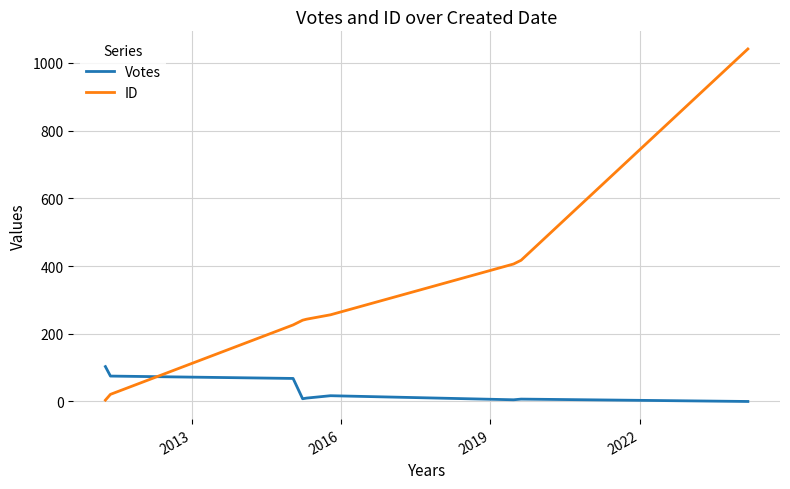

Which series has the widest spread of values?

ID